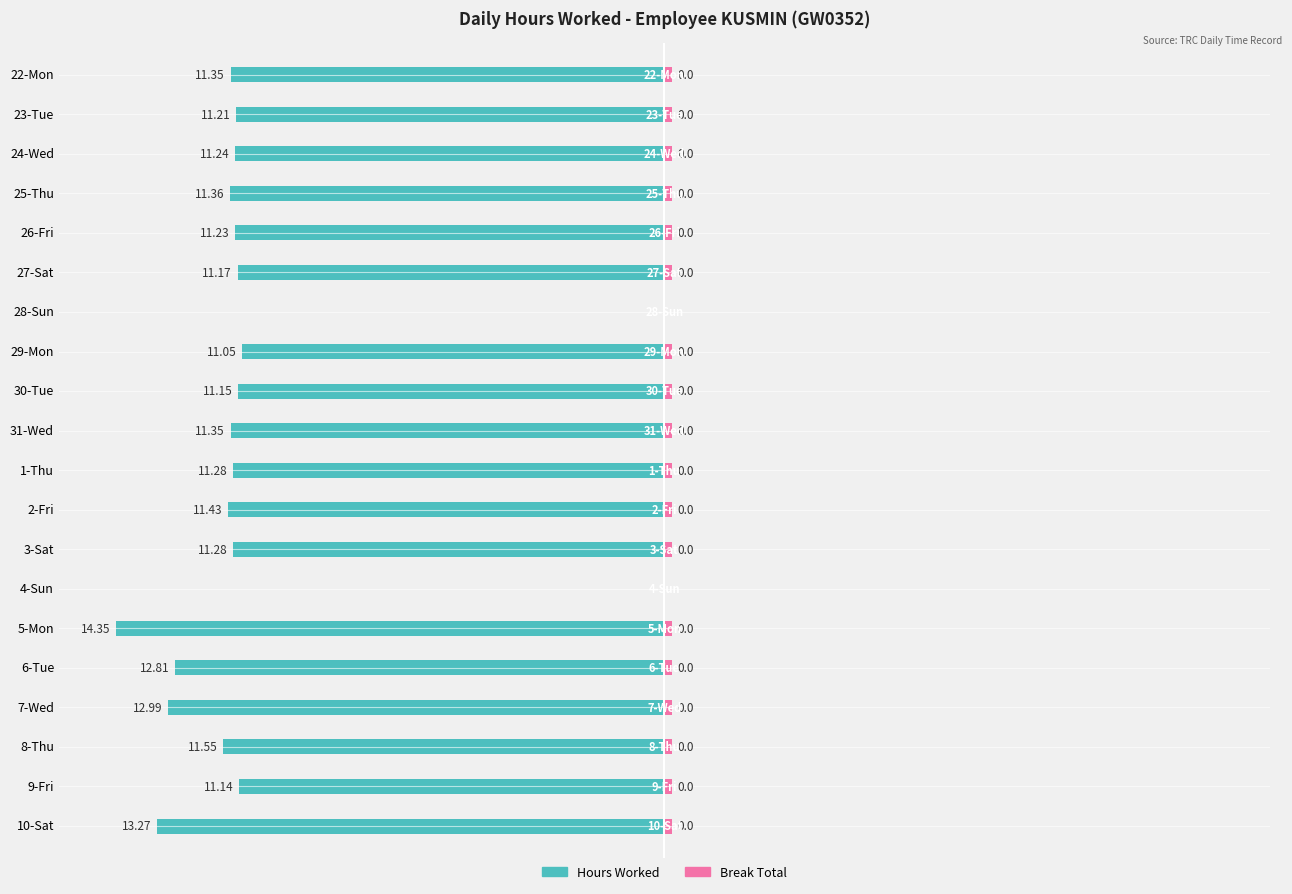

How many bars are there in each group?

2